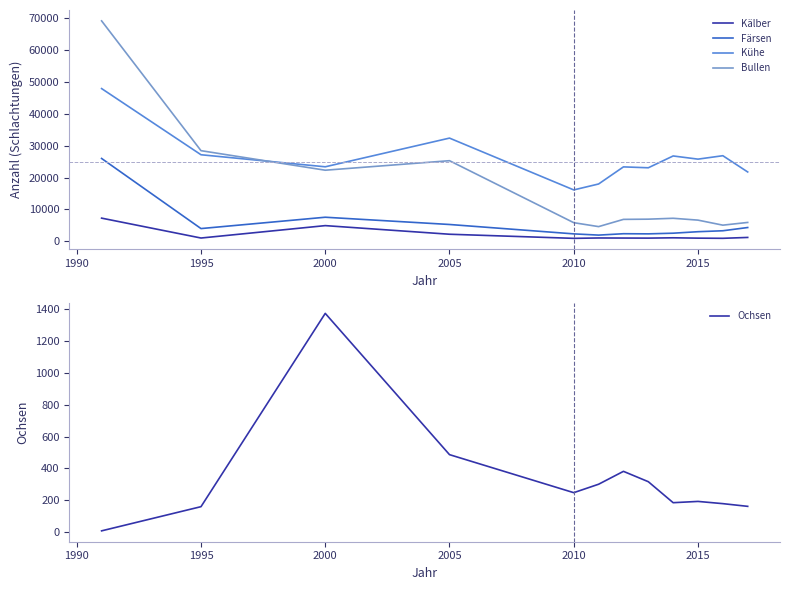

What is the sum of all Ochsen values?

3985